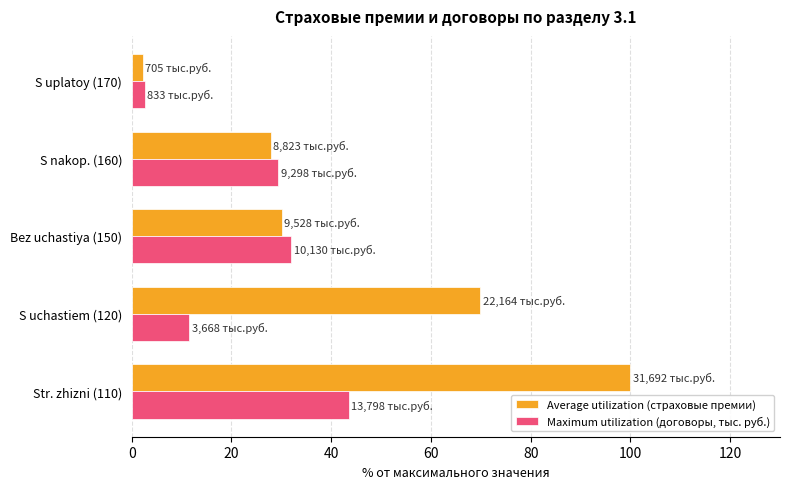

What is the sum of the Maximum utilization (договоры, тыс. руб.) values at S uchastiem (120) and S nakop. (160)?

40.9